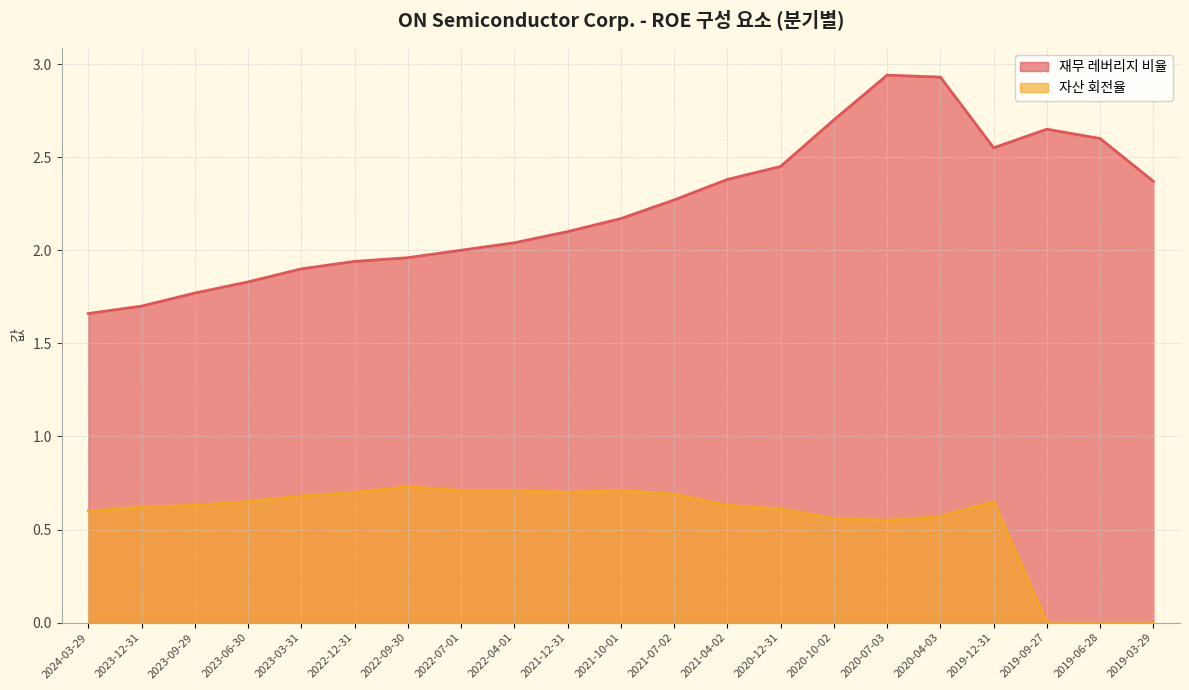

The 재무 레버리지 비율 series shows 0.5 at 2020-12-31. True or false?

False